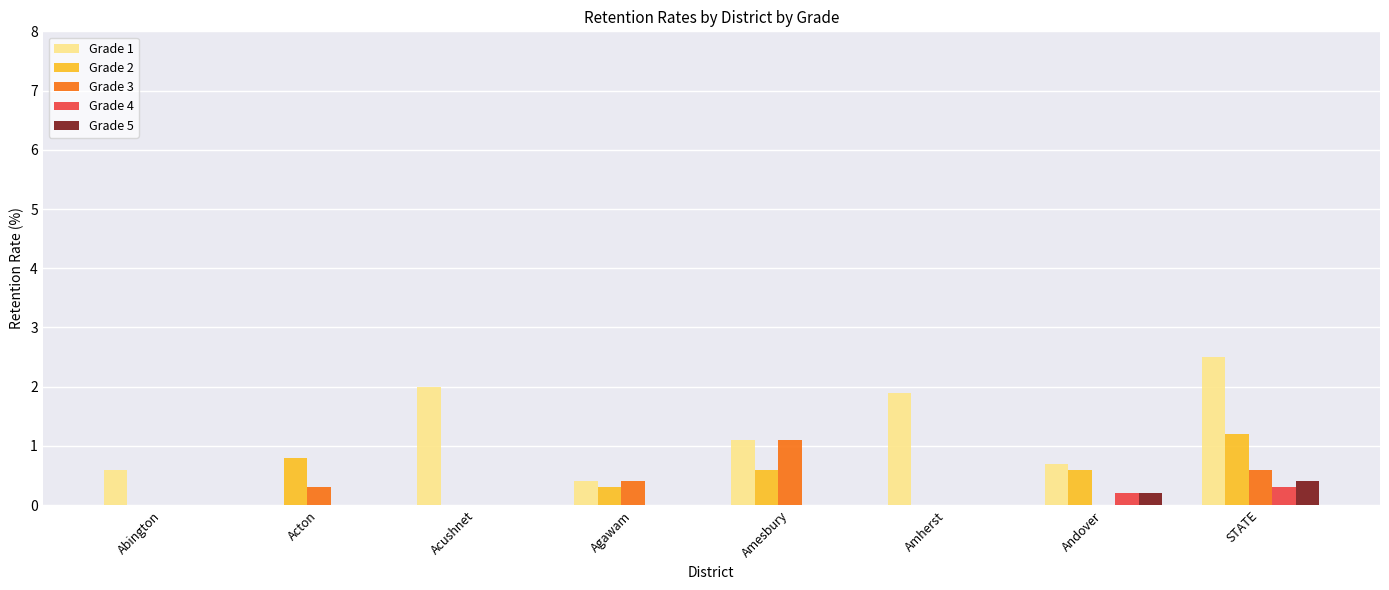

At which category is the sum across all series the highest?

STATE